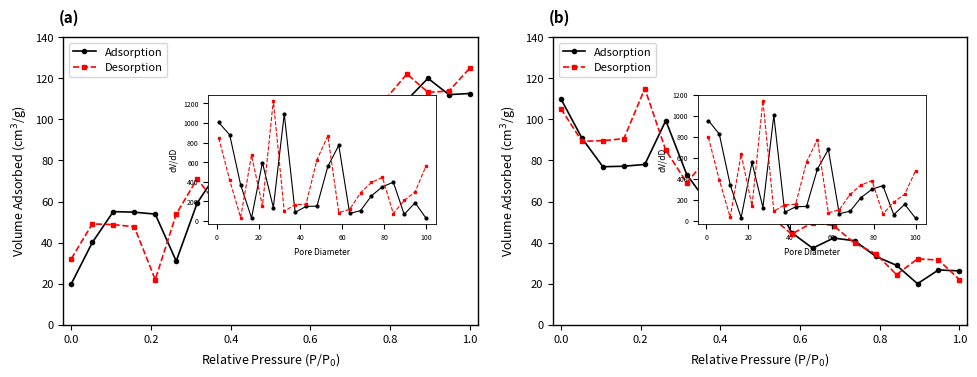

At how many categories does at least one series exceed 69?

10